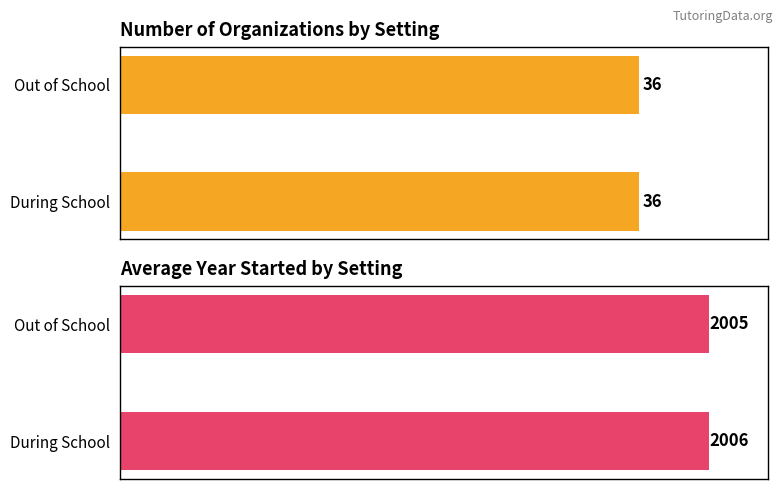

Is the value of During School at 11 greater than the value of Out of School at 18?

No